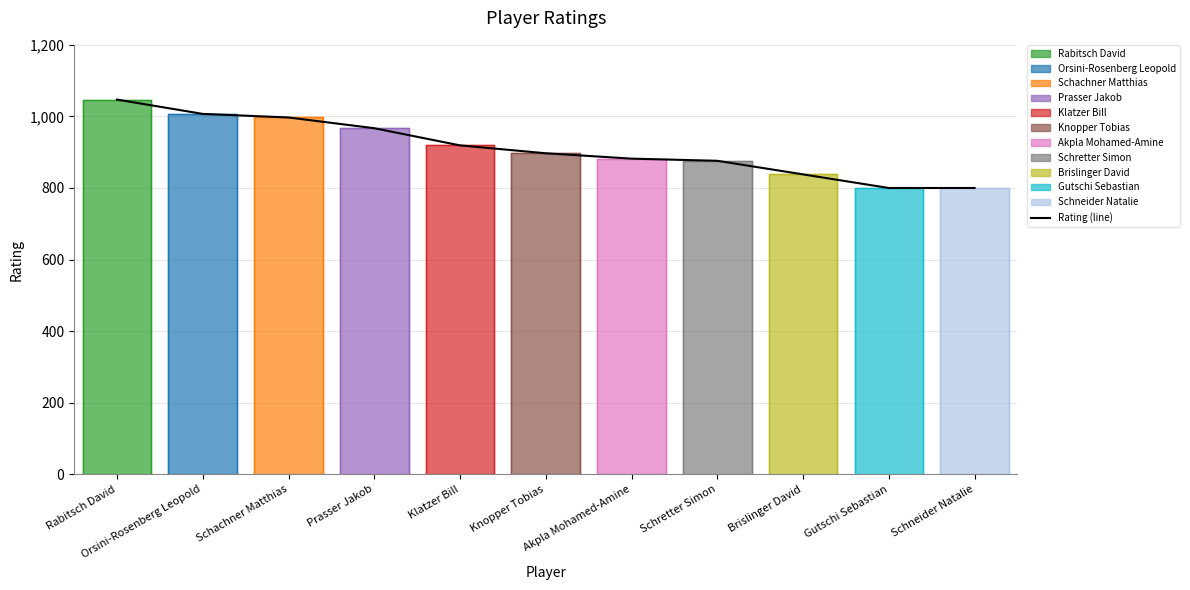

How many data points are less than 897?

5